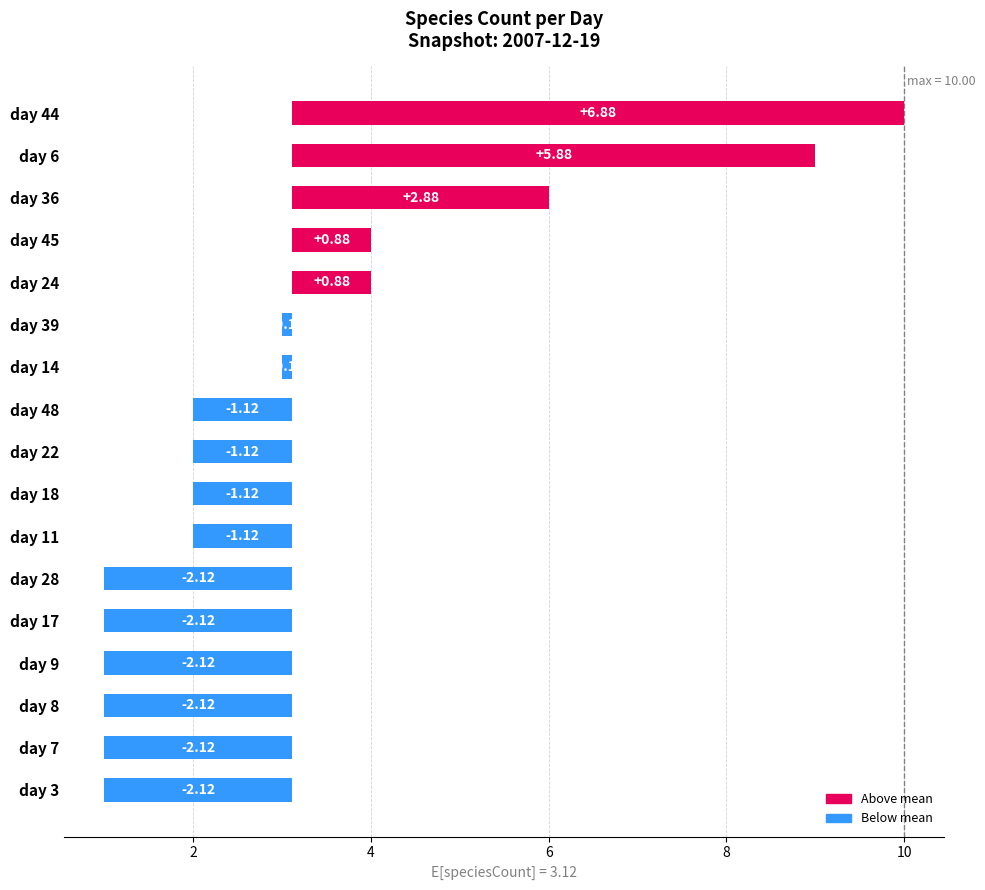

True or false: the data shows -2.1 at day 3.

True